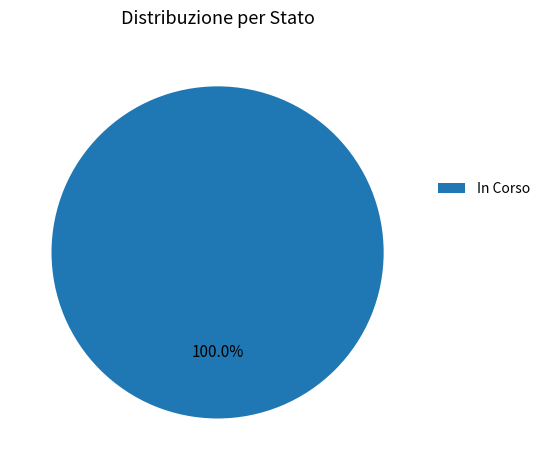

Rank the categories by value from highest to lowest.

In Corso